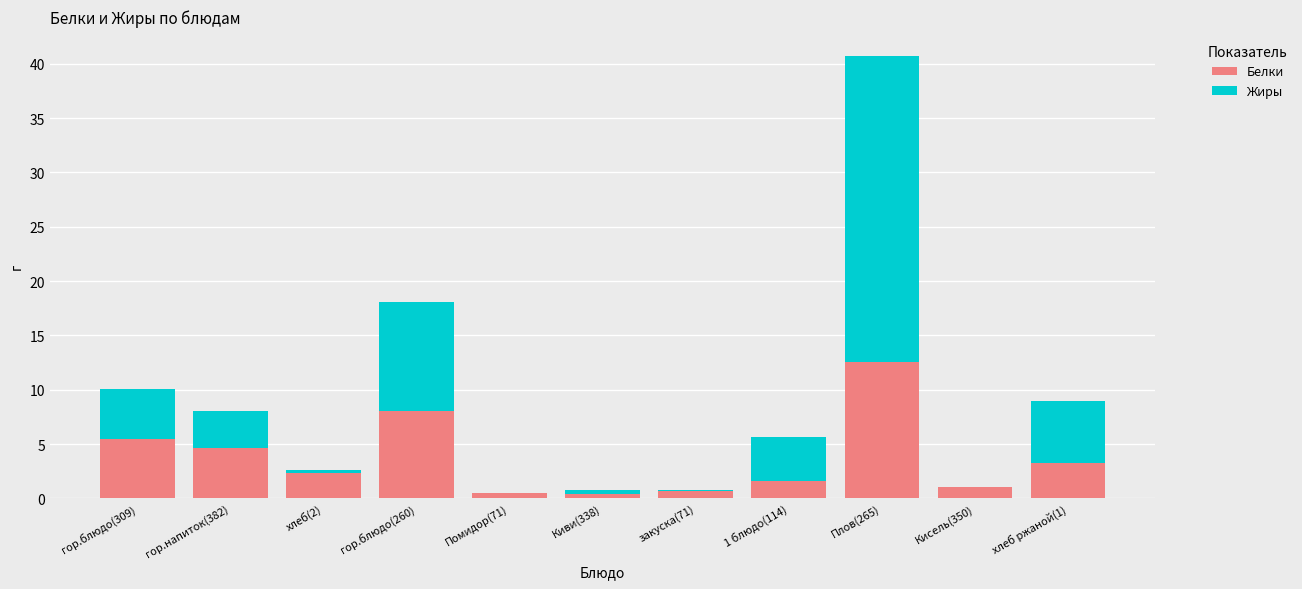

Is it true that Белки equals 7.5 at Плов(265)?

False